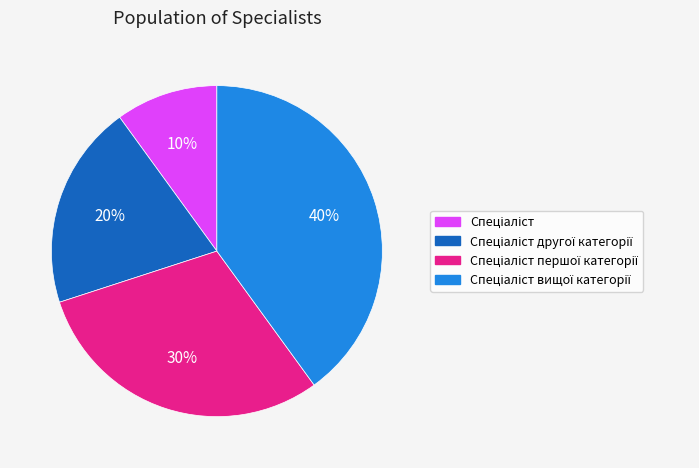

To the nearest percent, what is the average slice percentage?

25%